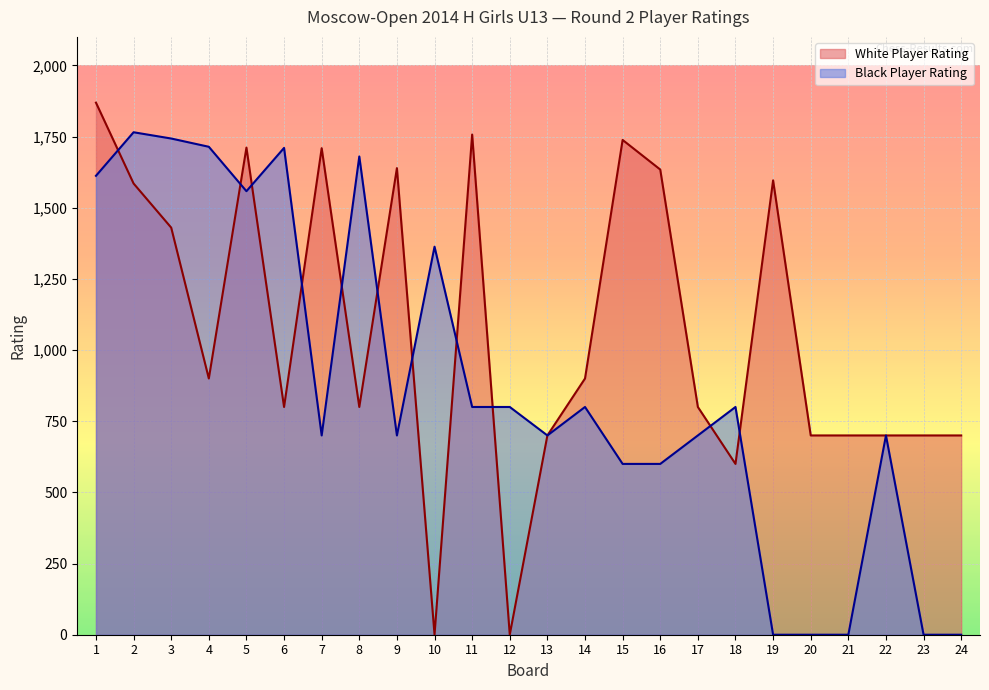

What are all the series names shown in the legend?

White Player Rating, Black Player Rating